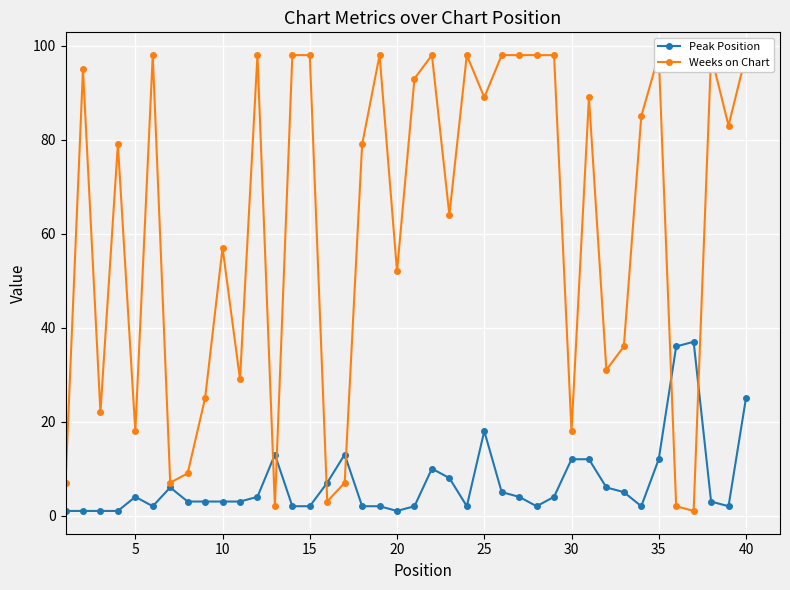

What is the maximum value for Peak Position?

37